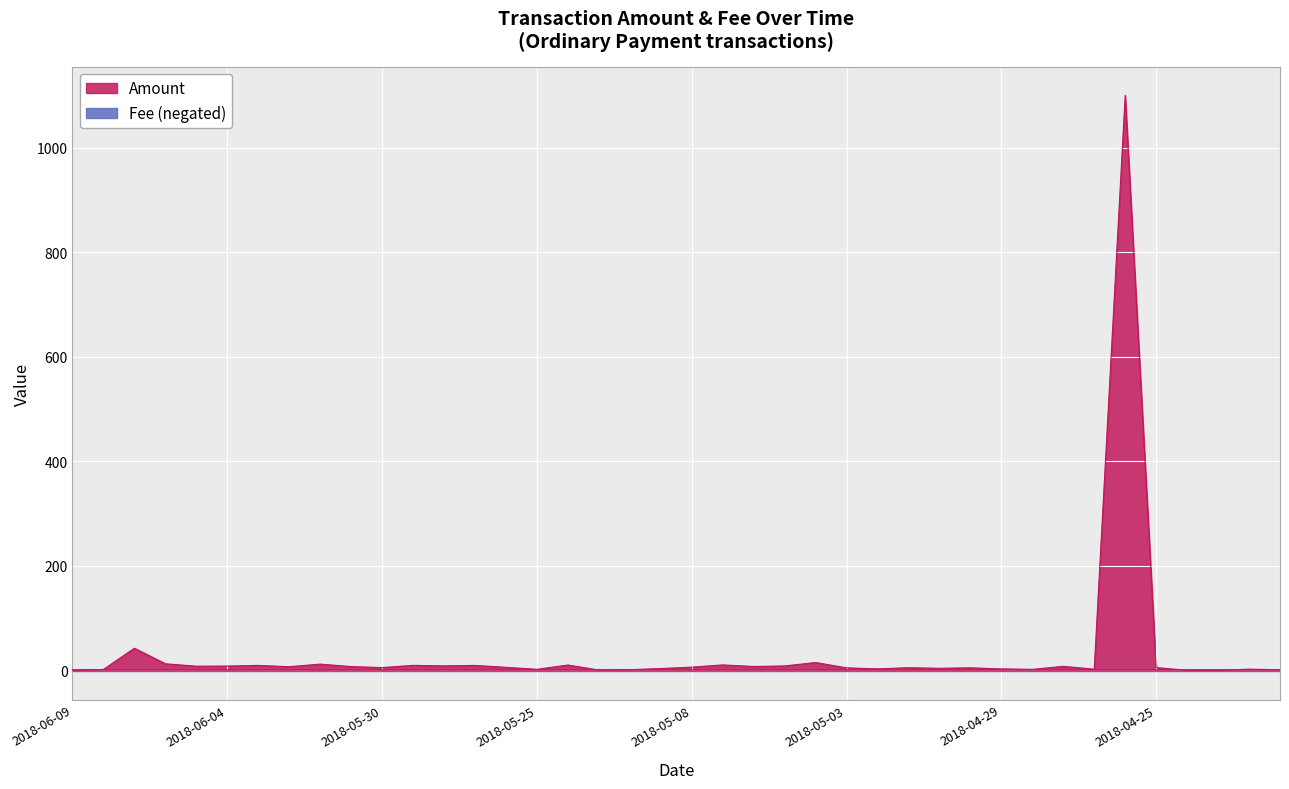

What is the difference between the values at 2018-04-25 and 2018-06-05?

2.7